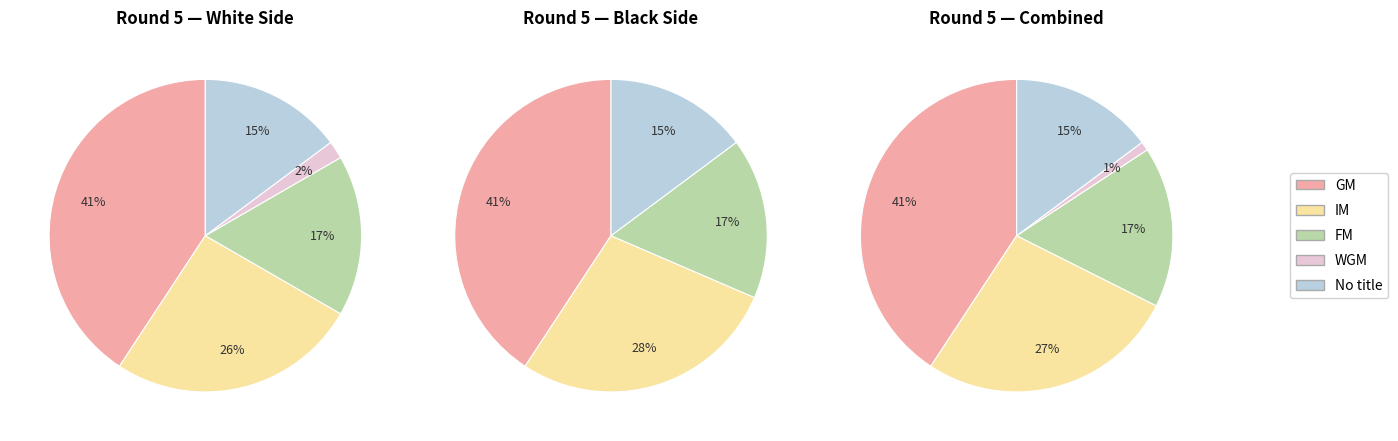

To the nearest percent, what percentage of the pie is WGM?

1%